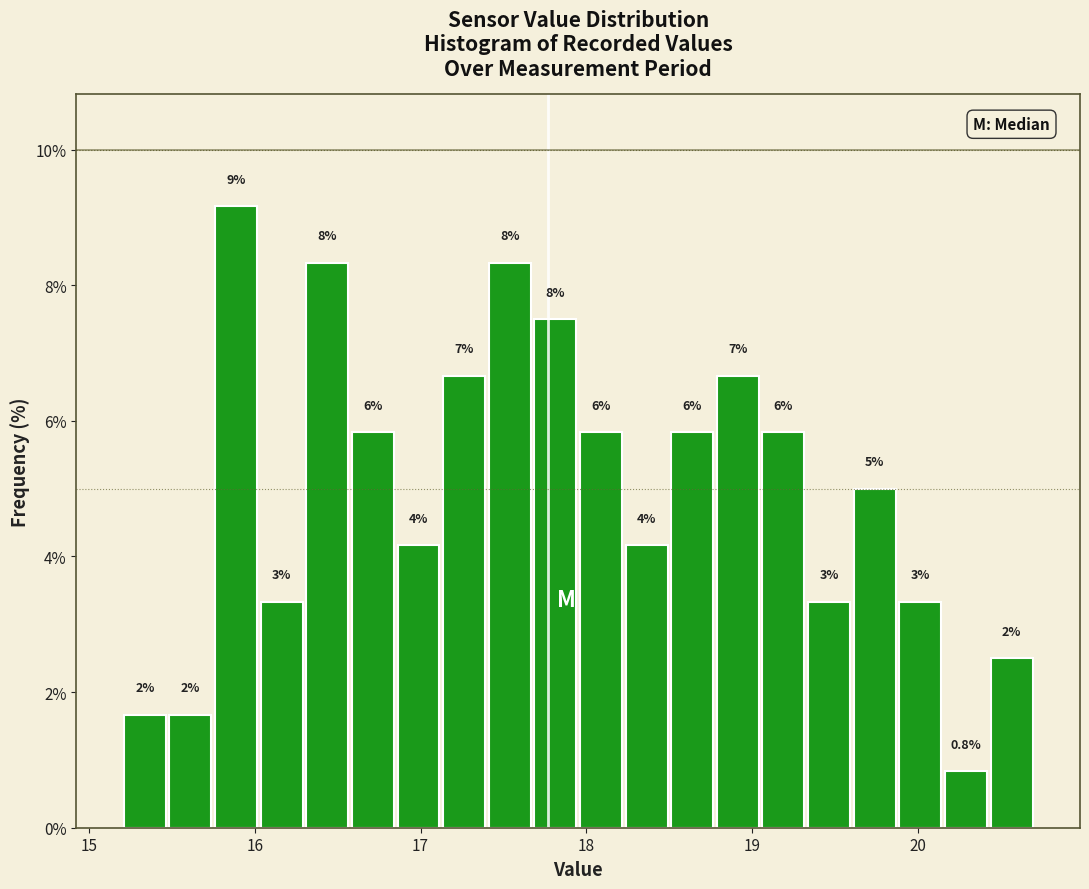

Read against the x-axis, roughly where is the centre of the tallest bar?

15.9